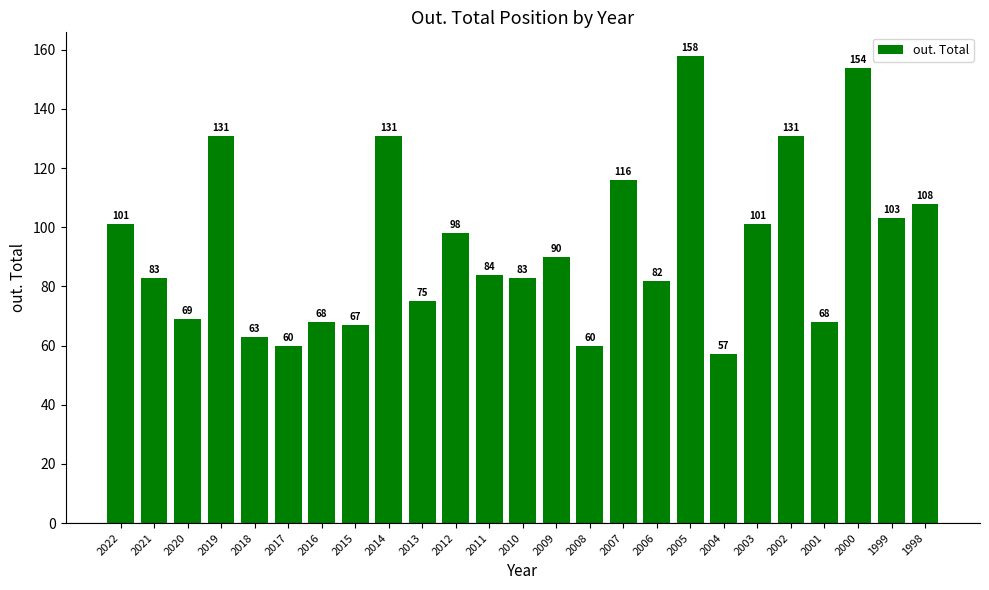

Reading left to right, what are all the values shown in this chart?

2022=101	2021=83	2020=69	2019=131	2018=63	2017=60	2016=68	2015=67	2014=131	2013=75	2012=98	2011=84	2010=83	2009=90	2008=60	2007=116	2006=82	2005=158	2004=57	2003=101	2002=131	2001=68	2000=154	1999=103	1998=108